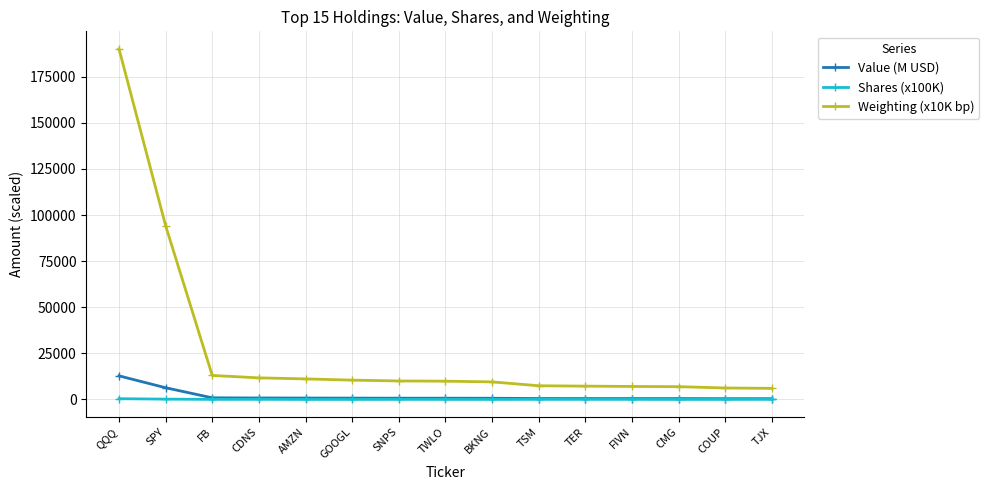

True or false: Shares (x100K) has more than 0 interior local peaks.

True